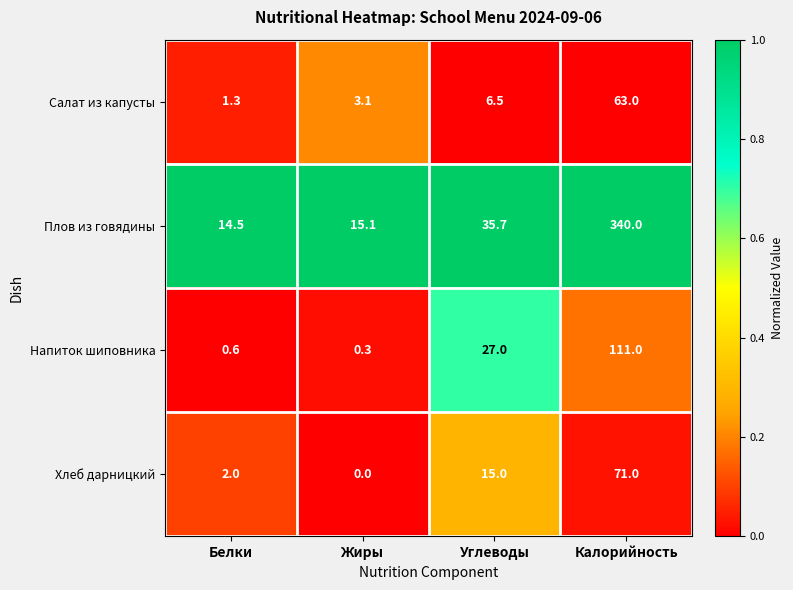

At Калорийность, list the series in order from largest to smallest.

Плов из говядины, Напиток шиповника, Хлеб дарницкий, Салат из капусты